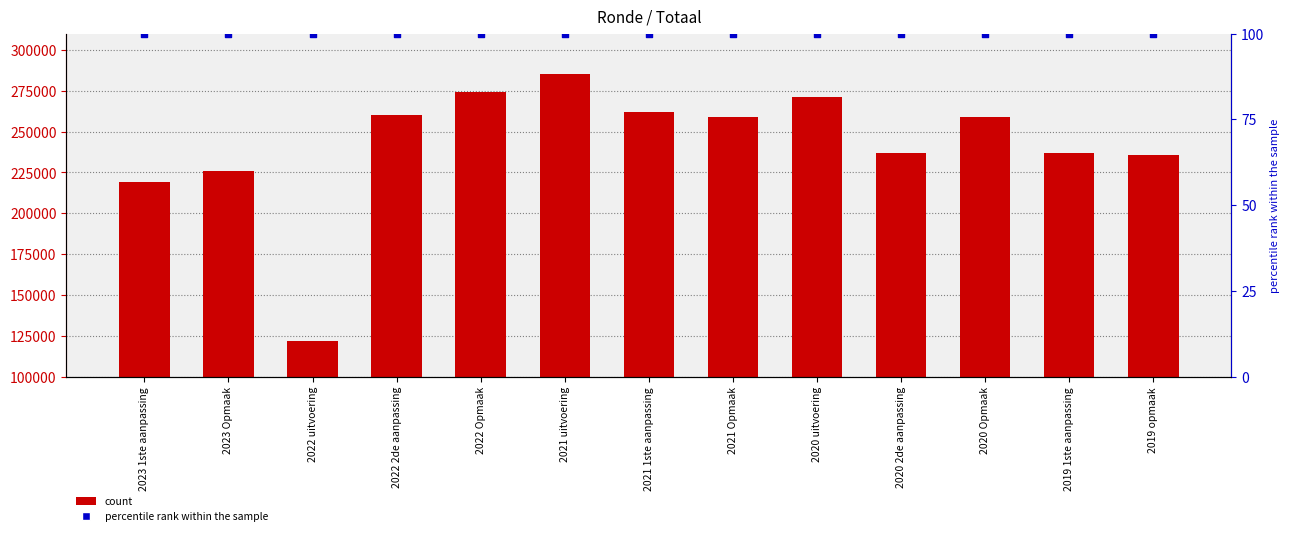

Which series contains the highest Y value?

Totaal